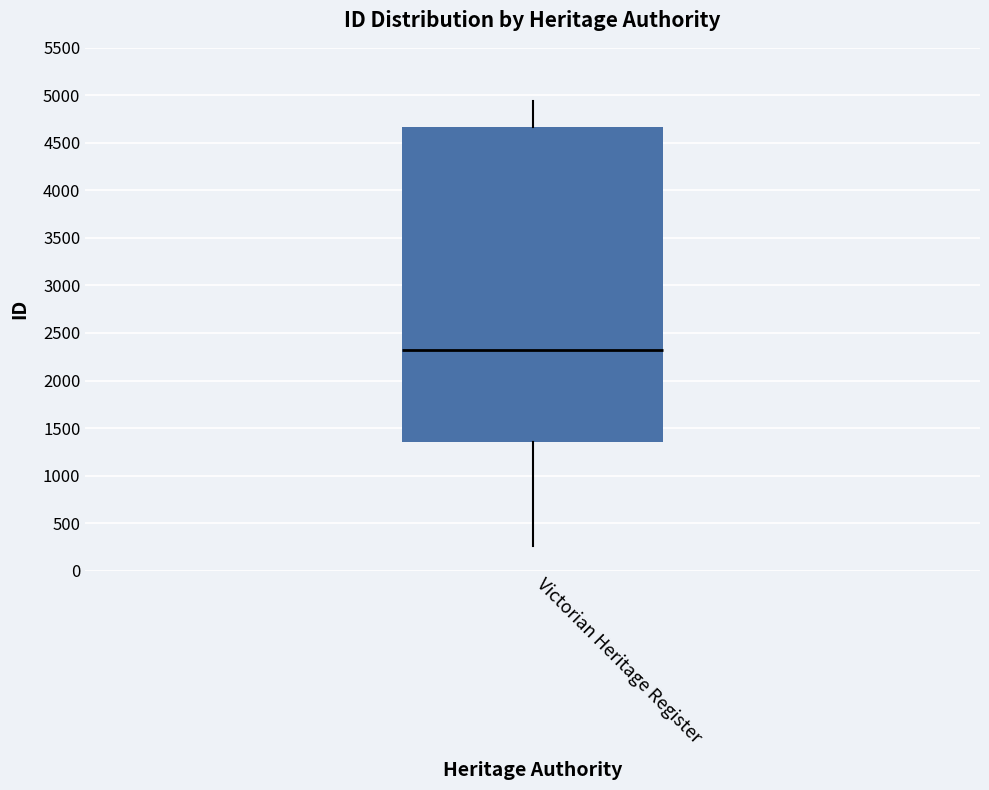

Transcribe this box plot: give where the median line is, the range the box spans, and where the two whiskers end, as read against the y-axis. The values are not printed on the chart, so give them approximately, as read against the axis.

median 2300, box 1350 to 4650, whiskers 250 to 4950